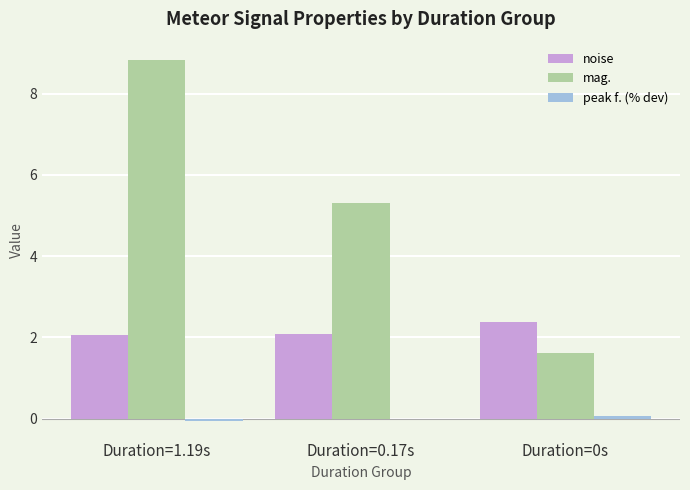

Which series has the largest total across all categories?

mag.